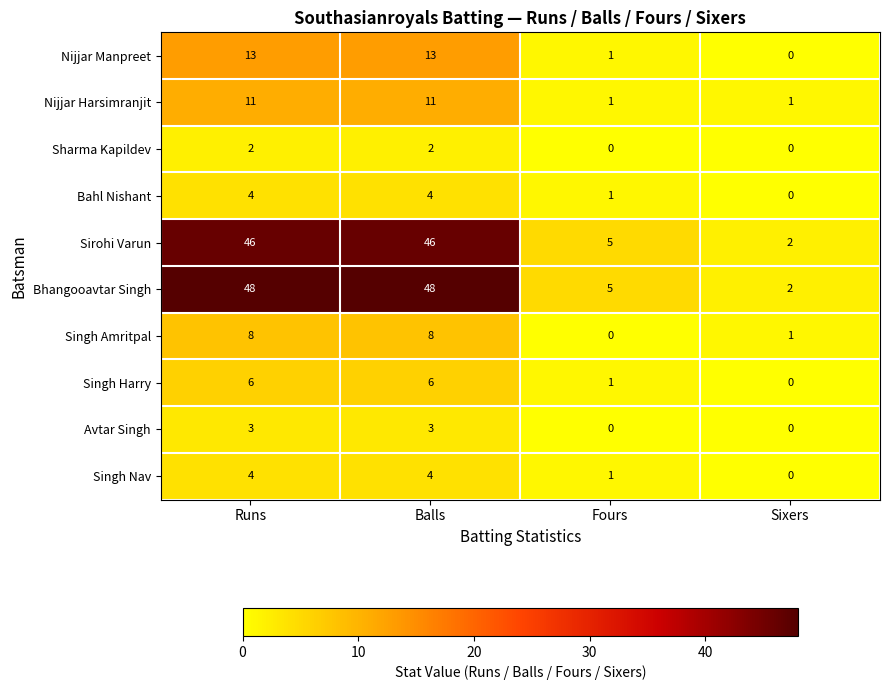

Count the Nijjar Harsimranjit values in the range 1 to 11.

4